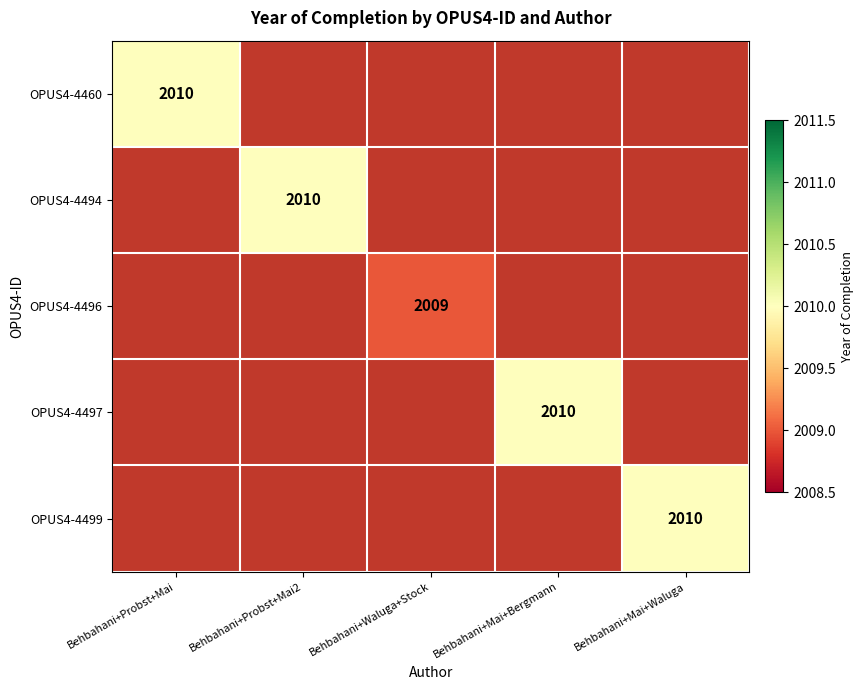

The OPUS4-4496 series shows 3608 at Behbahani+Waluga+Stock. True or false?

False